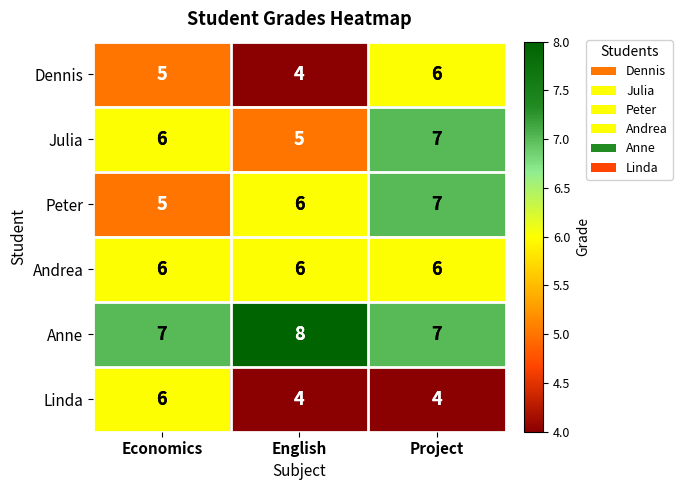

At which category is the sum across all series the highest?

Project